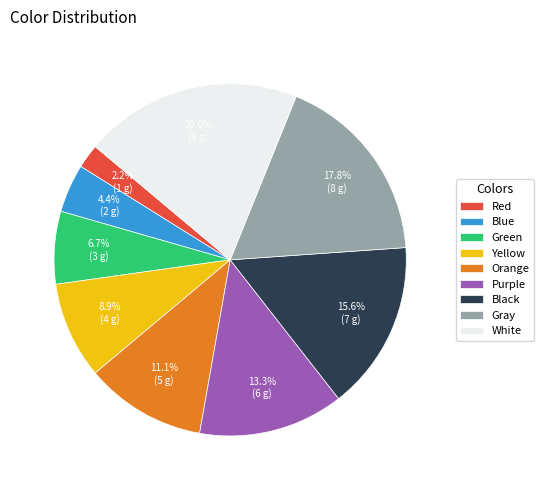

Combined, do Orange and Red account for over 50%?

No